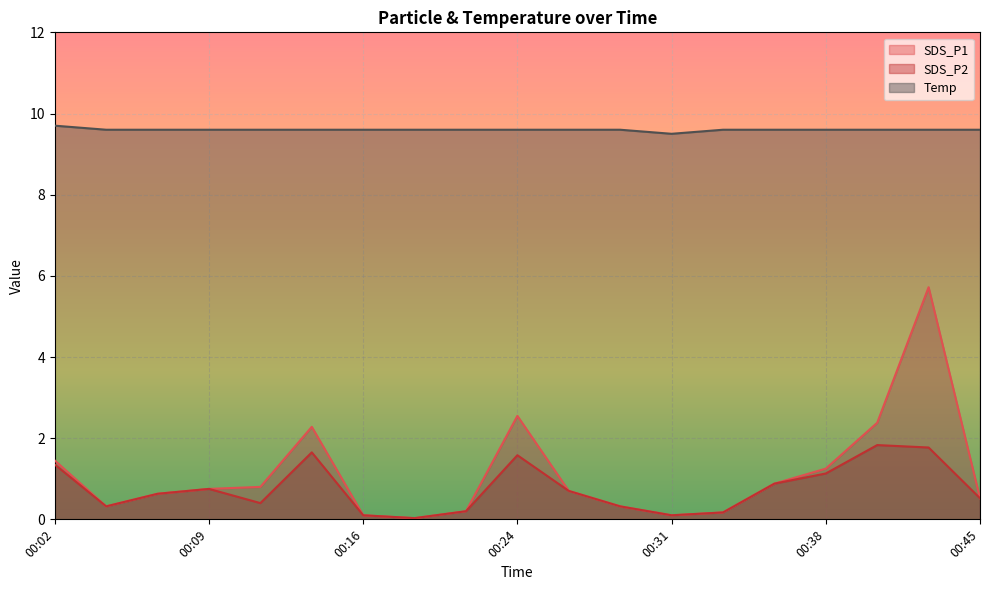

Between 00:43 and 00:21, which is larger?

00:43